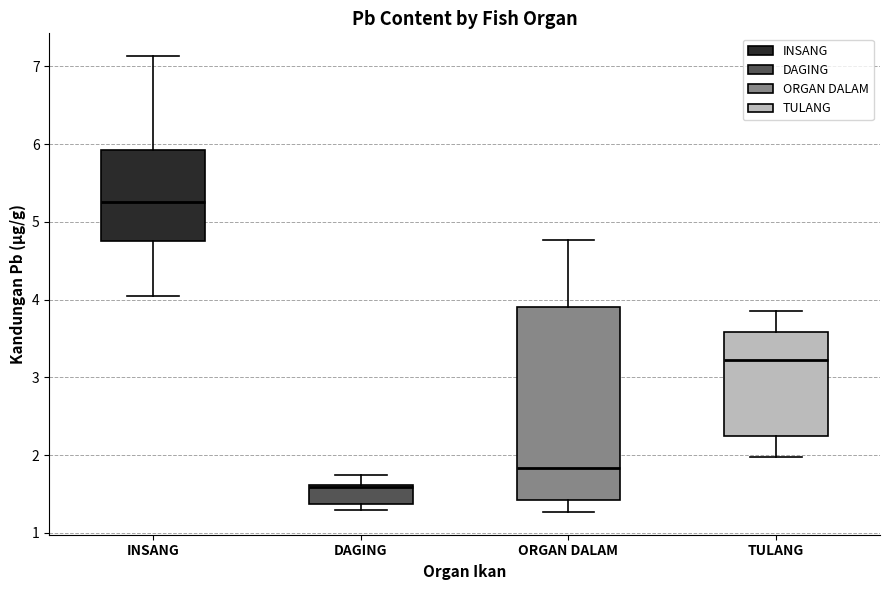

Where does the median line of the box for INSANG sit on the y-axis? The values are not printed on the chart, so give them approximately, as read against the axis.

5.3